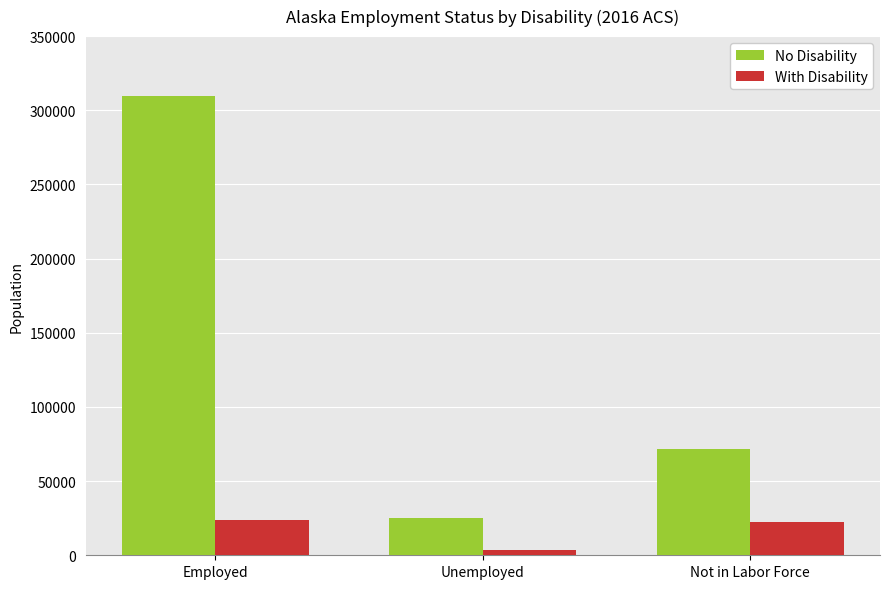

How many bars are there in total?

6